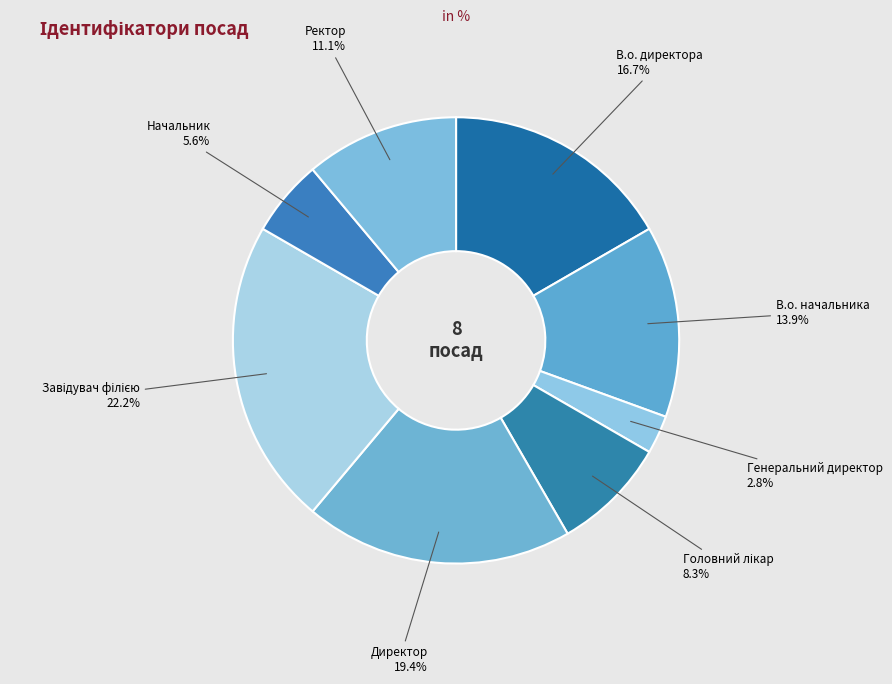

Count the number of slices in the pie.

8